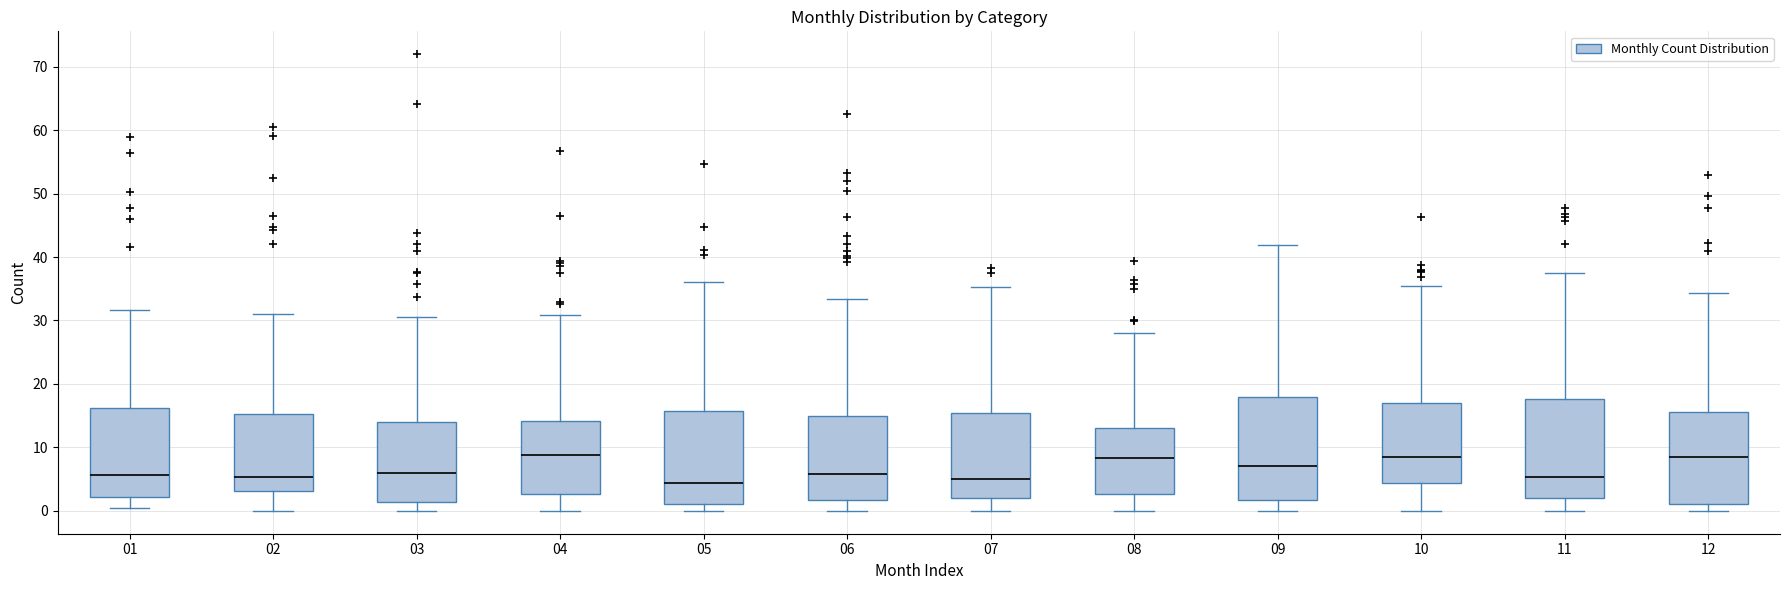

Reading left to right, read every box against the y-axis: the position of its median line, the range the box covers, and the ends of its whiskers. The values are not printed on the chart, so give them approximately, as read against the axis.

01: median 6, box 2 to 16, whiskers 0 to 32
02: median 5, box 3 to 15, whiskers 0 to 31
03: median 6, box 1 to 14, whiskers 0 to 31
04: median 9, box 3 to 14, whiskers 0 to 31
05: median 4, box 1 to 16, whiskers 0 to 36
06: median 6, box 2 to 15, whiskers 0 to 33
07: median 5, box 2 to 15, whiskers 0 to 35
08: median 8, box 3 to 13, whiskers 0 to 28
09: median 7, box 2 to 18, whiskers 0 to 42
10: median 8, box 4 to 17, whiskers 0 to 35
11: median 5, box 2 to 18, whiskers 0 to 38
12: median 8, box 1 to 16, whiskers 0 to 34